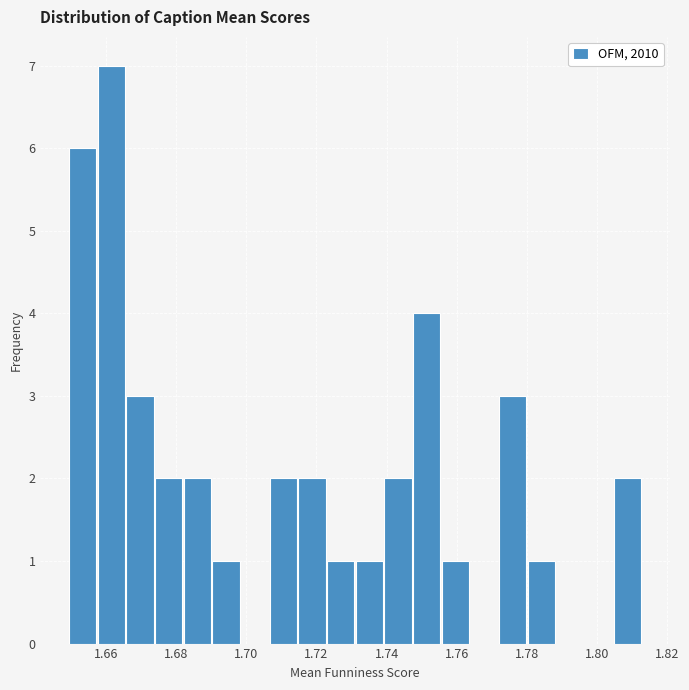

How tall is the bar that spans 1.714 to 1.722 on the x-axis? Neither the bar edges nor the heights are printed on the chart, so give them approximately, as read against the axes.

2